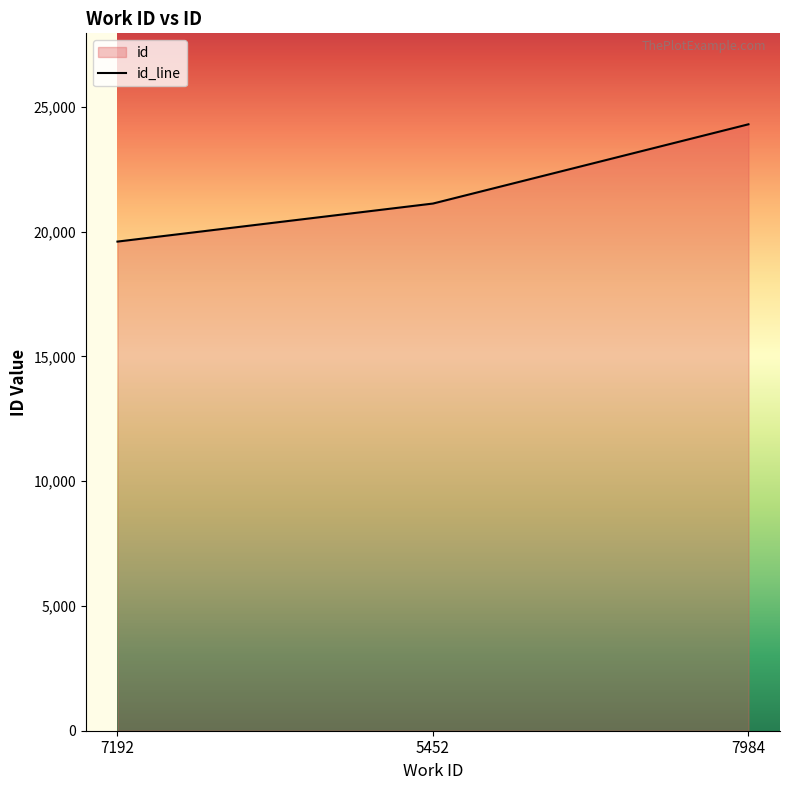

List the labels in order of value, smallest first.

7192, 5452, 7984